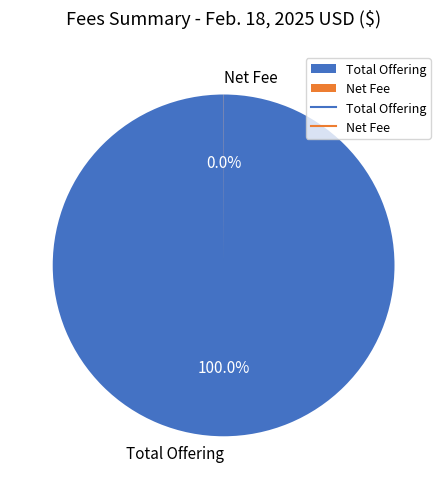

To the nearest percent, what percentage of the pie is Total Offering?

100%